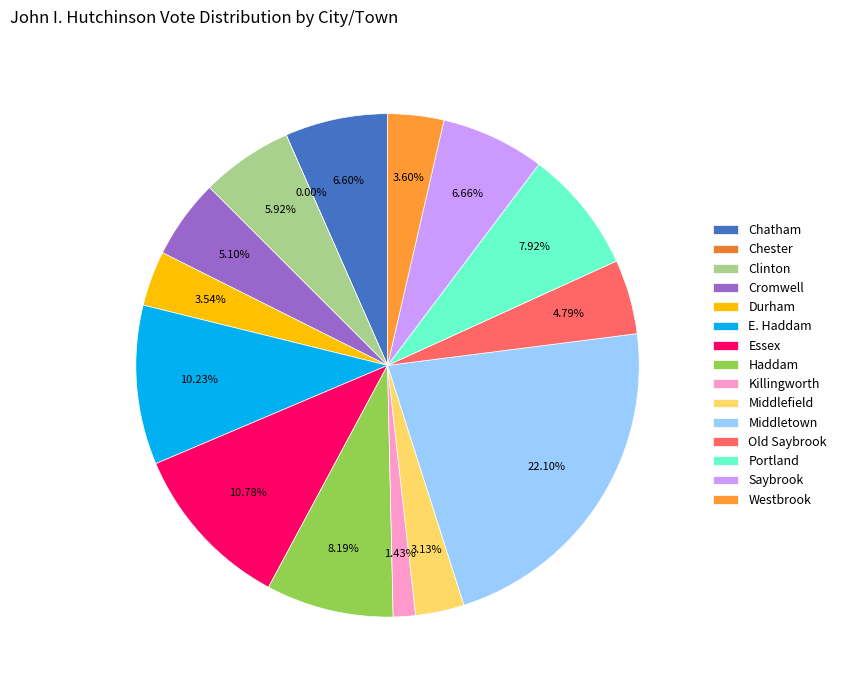

Which slice is the smallest?

Chester